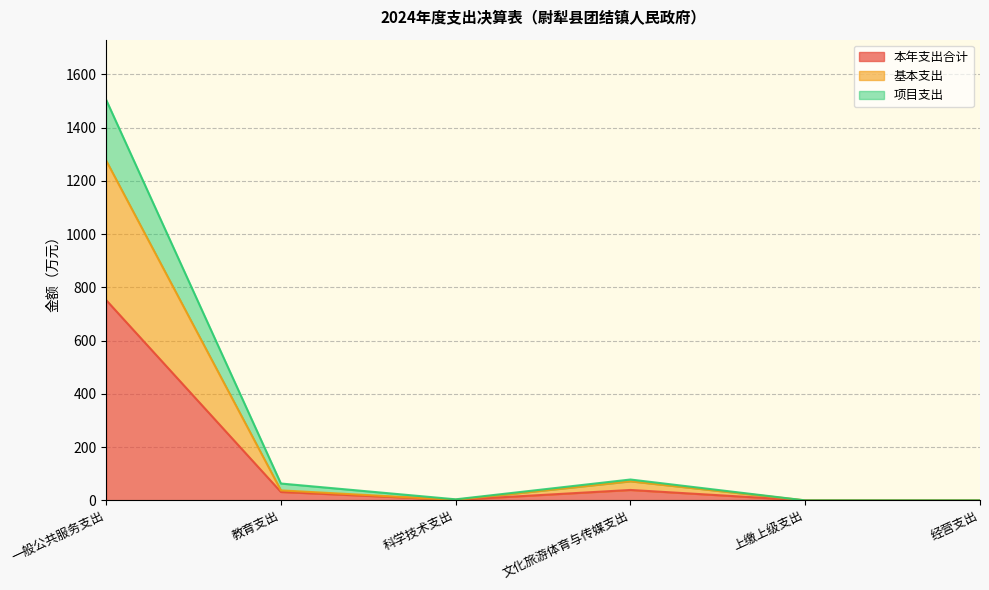

At which category is the sum across all series the highest?

一般公共服务支出